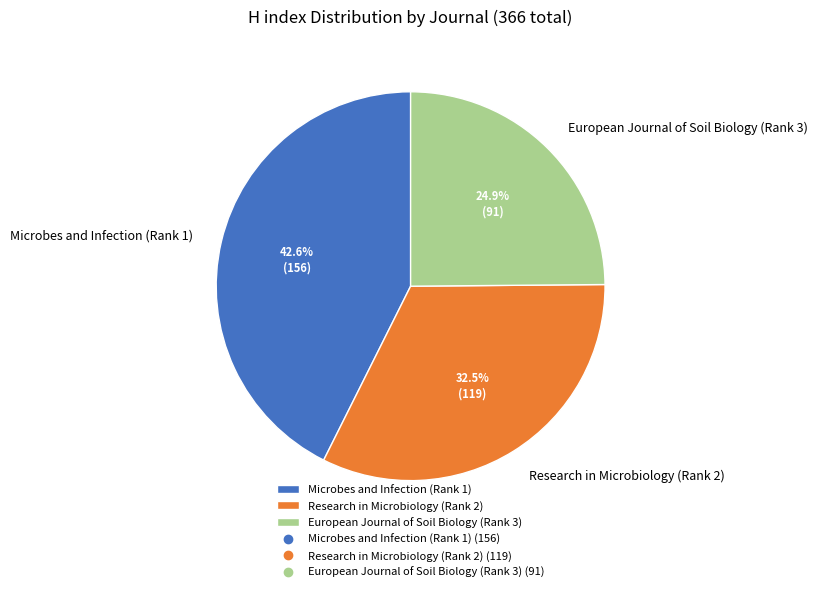

True or false: Microbes and Infection (Rank 1) accounts for 32% of the total.

False